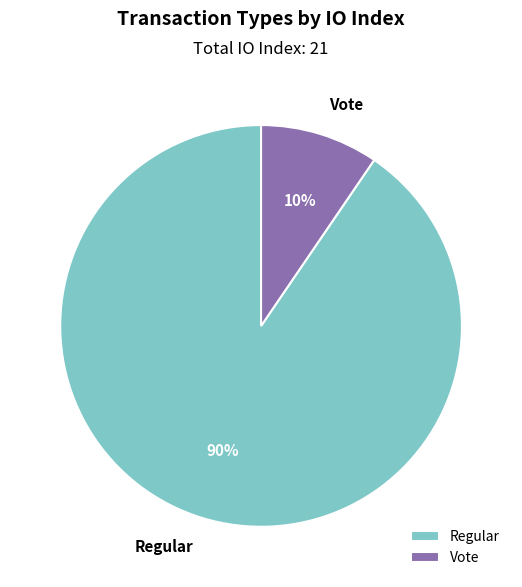

Which category has the smallest portion of the pie?

Vote